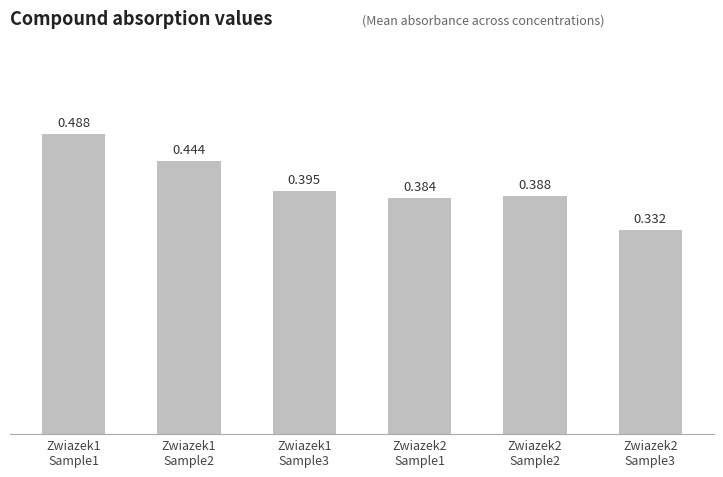

How many categories are shown in the chart?

6